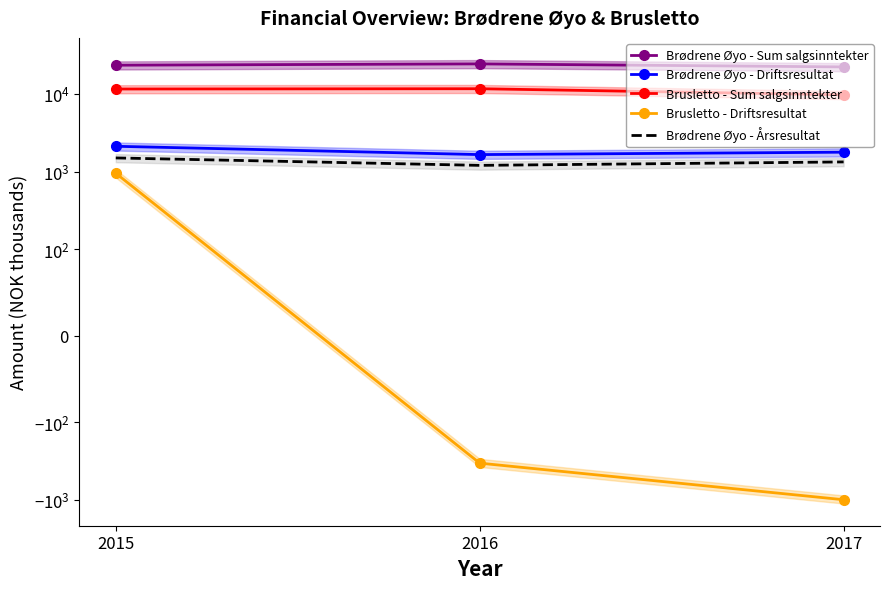

Is this an area chart (filled region under the line)?

No